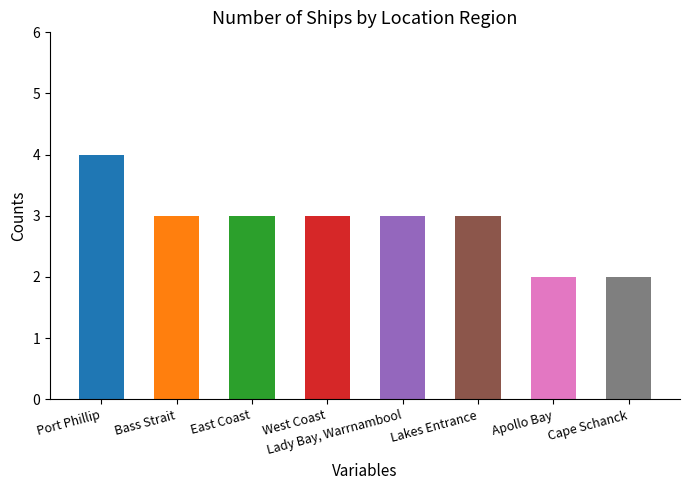

The value at Cape Schanck is 1. True or false?

False